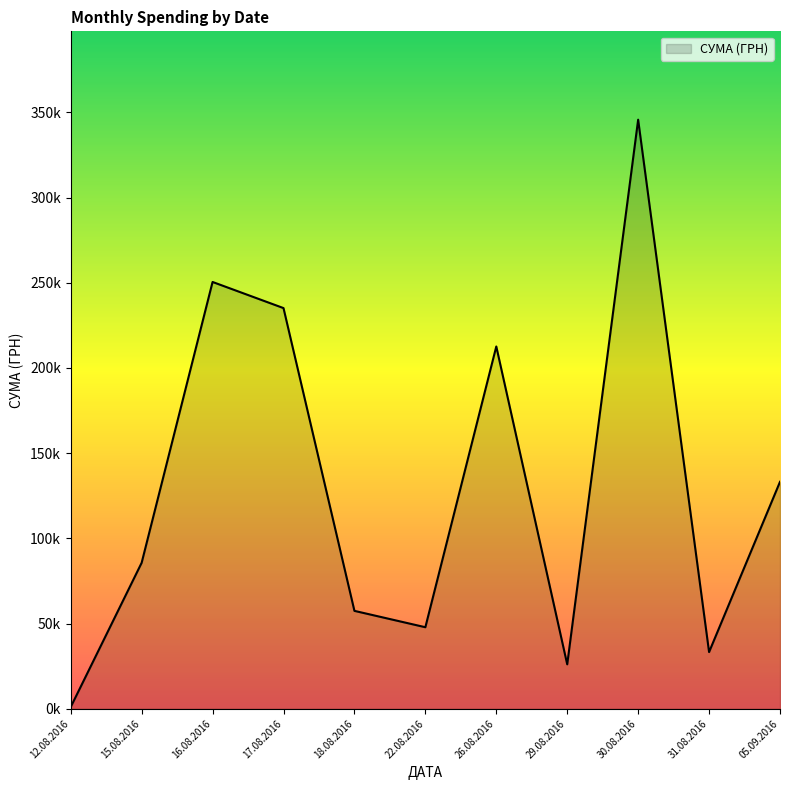

Does the chart have visible grid lines?

No